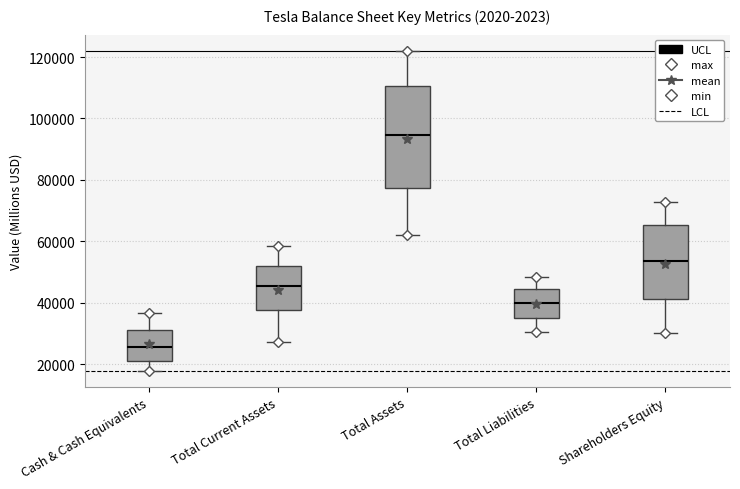

Where does the median line of the box for Shareholders Equity sit on the y-axis? The values are not printed on the chart, so give them approximately, as read against the axis.

54000